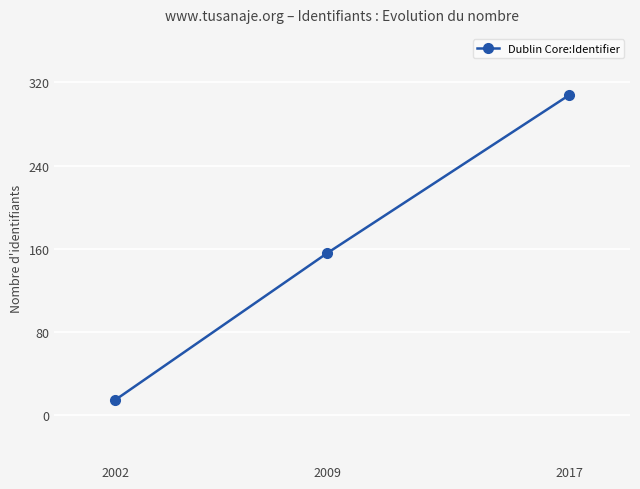

At which category does the chart reach its minimum across all series?

2002